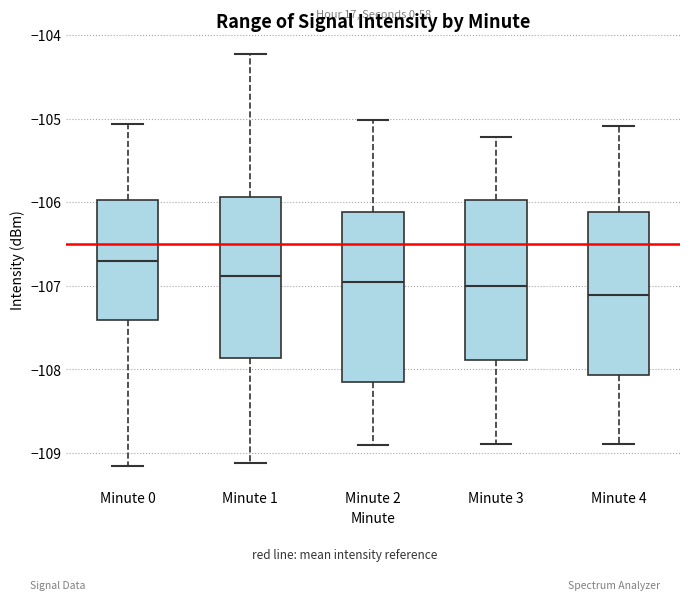

Where does the lower whisker of the box for Minute 0 end on the y-axis? The values are not printed on the chart, so give them approximately, as read against the axis.

-109.2